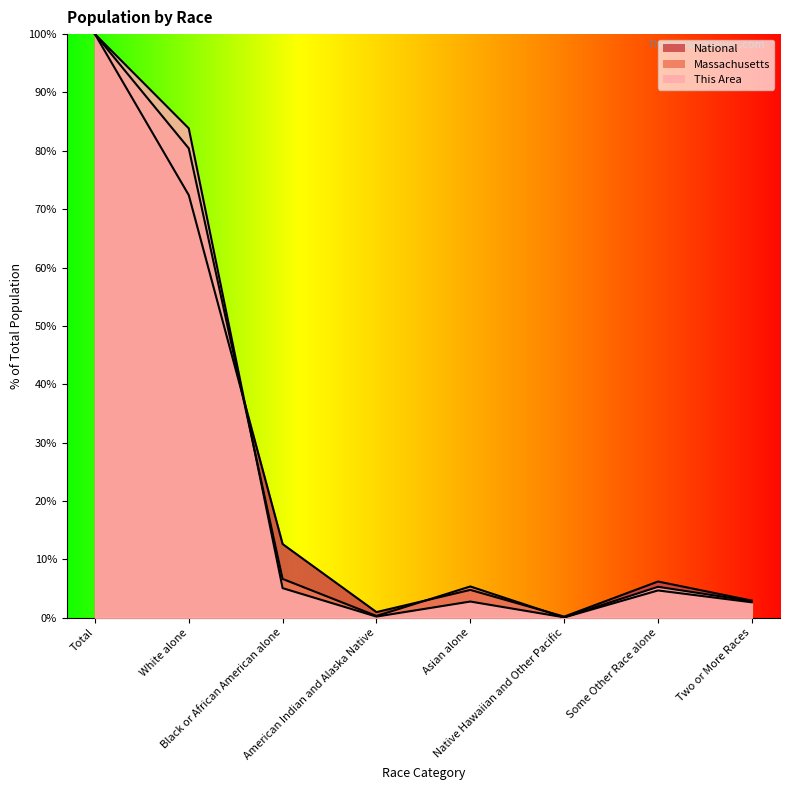

What position from the left is American Indian and Alaska Native?

4